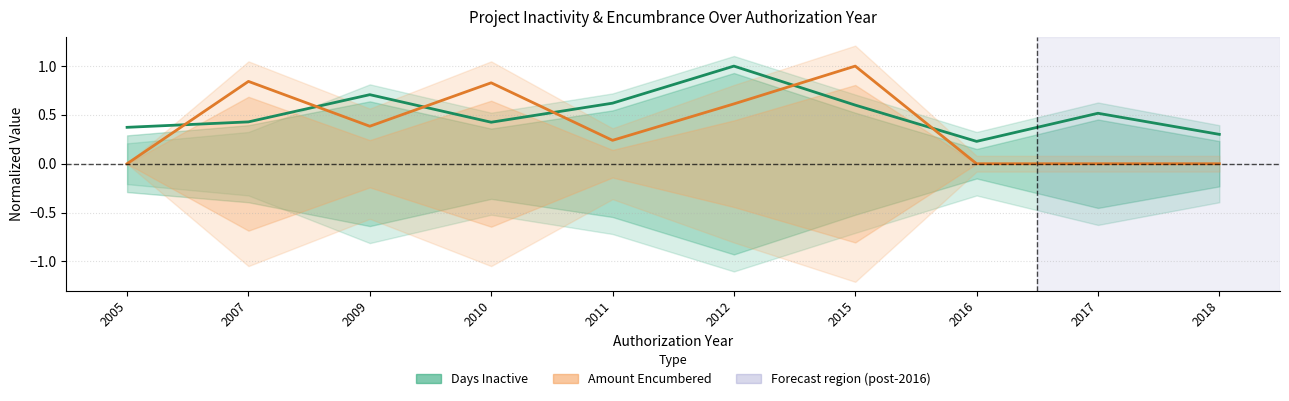

Is it true that Amount Encumbered (Partial) equals 0.0 at 2017?

True